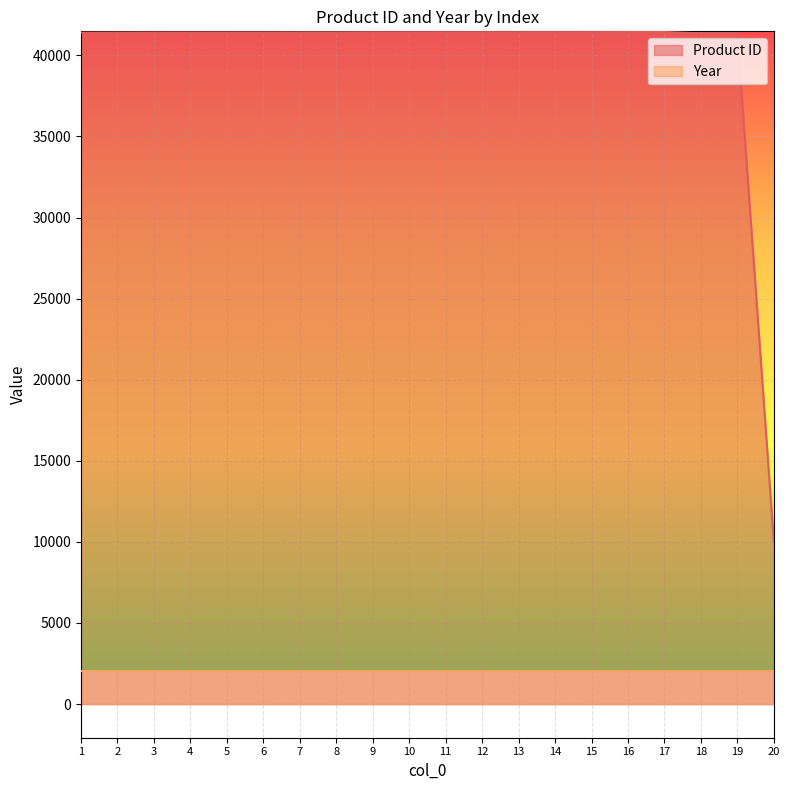

Where is the first local maximum?

17